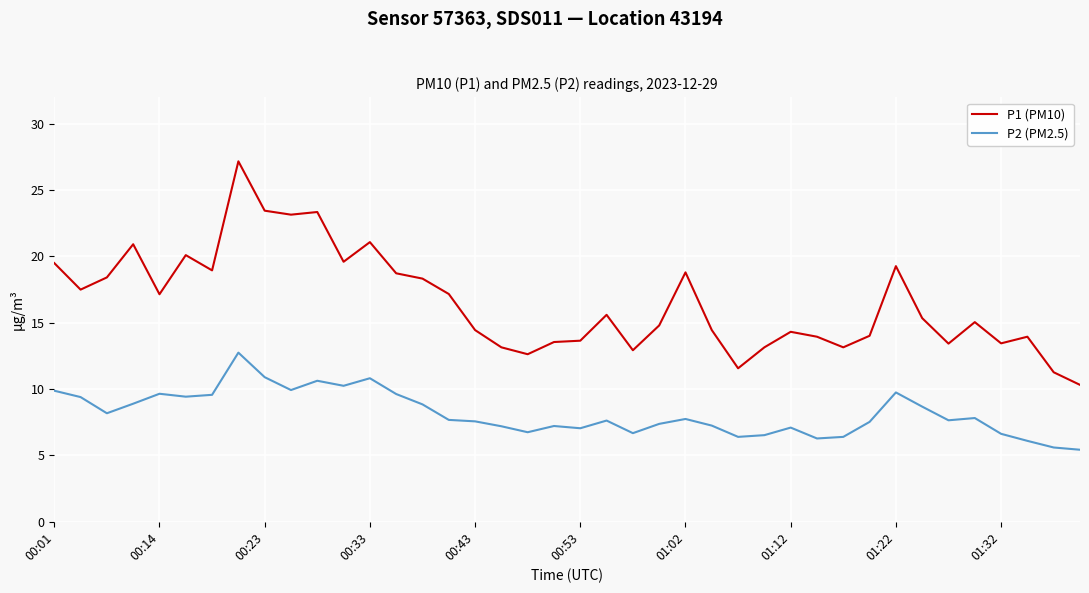

List the series in order of their overall mean, highest first.

P1 (PM10), P2 (PM2.5)